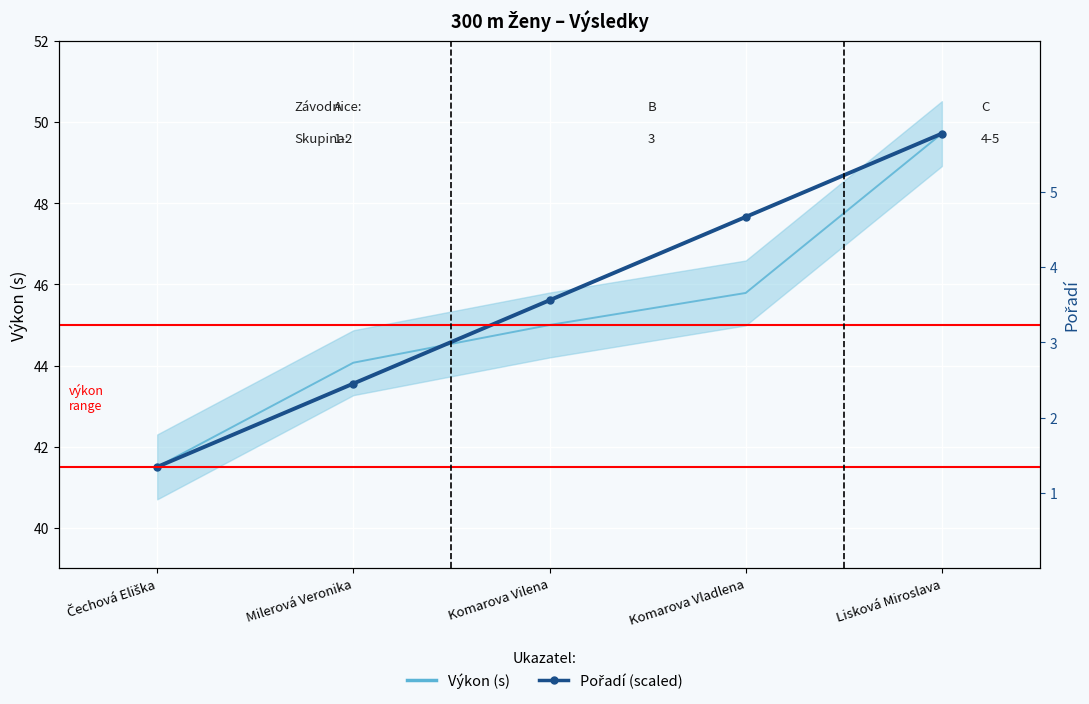

Where is Výkon (s) nearest to the value 45?

Komarova Vilena